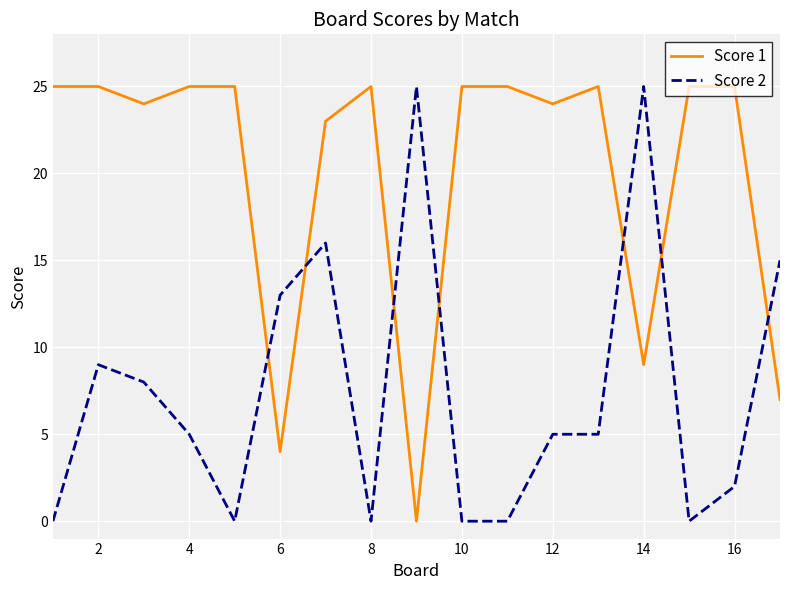

After their last crossing, which series has the higher values: Score 1 or Score 2?

Score 2